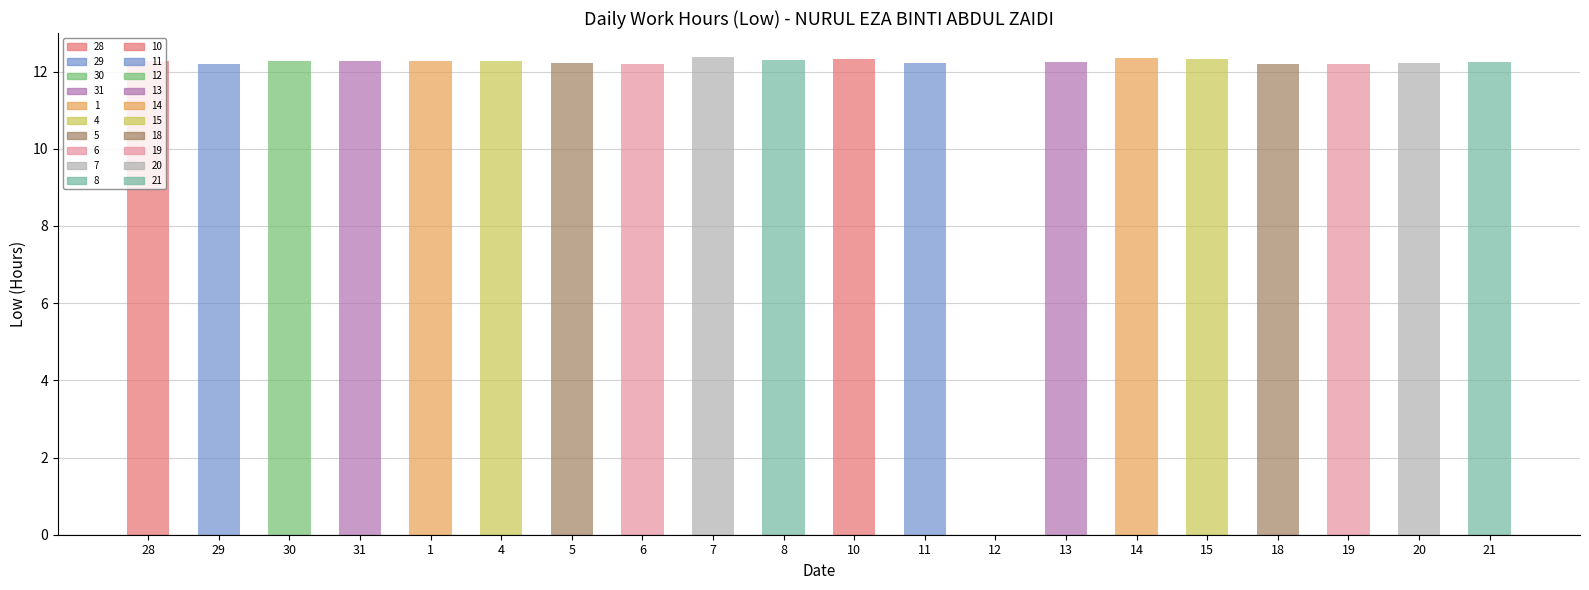

What is the difference between the values at 4 and 11?

0.1